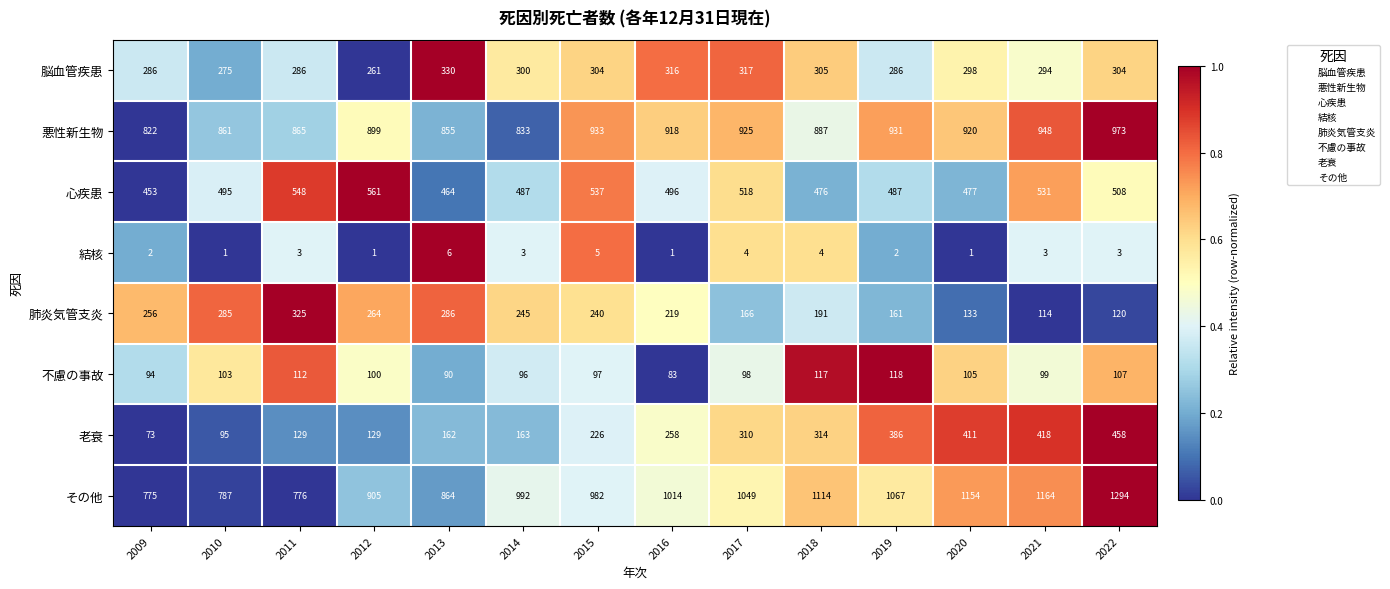

Which series changed the most between 2020 and 2022?

その他